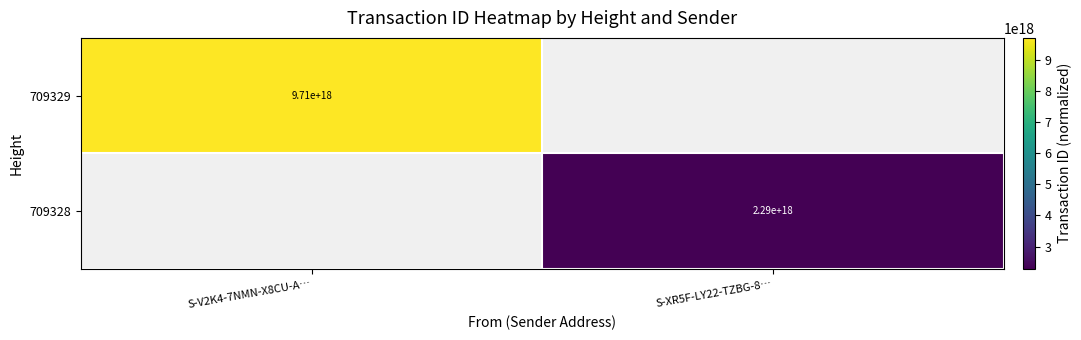

At how many categories does at least one series exceed 2621466140972798464?

1